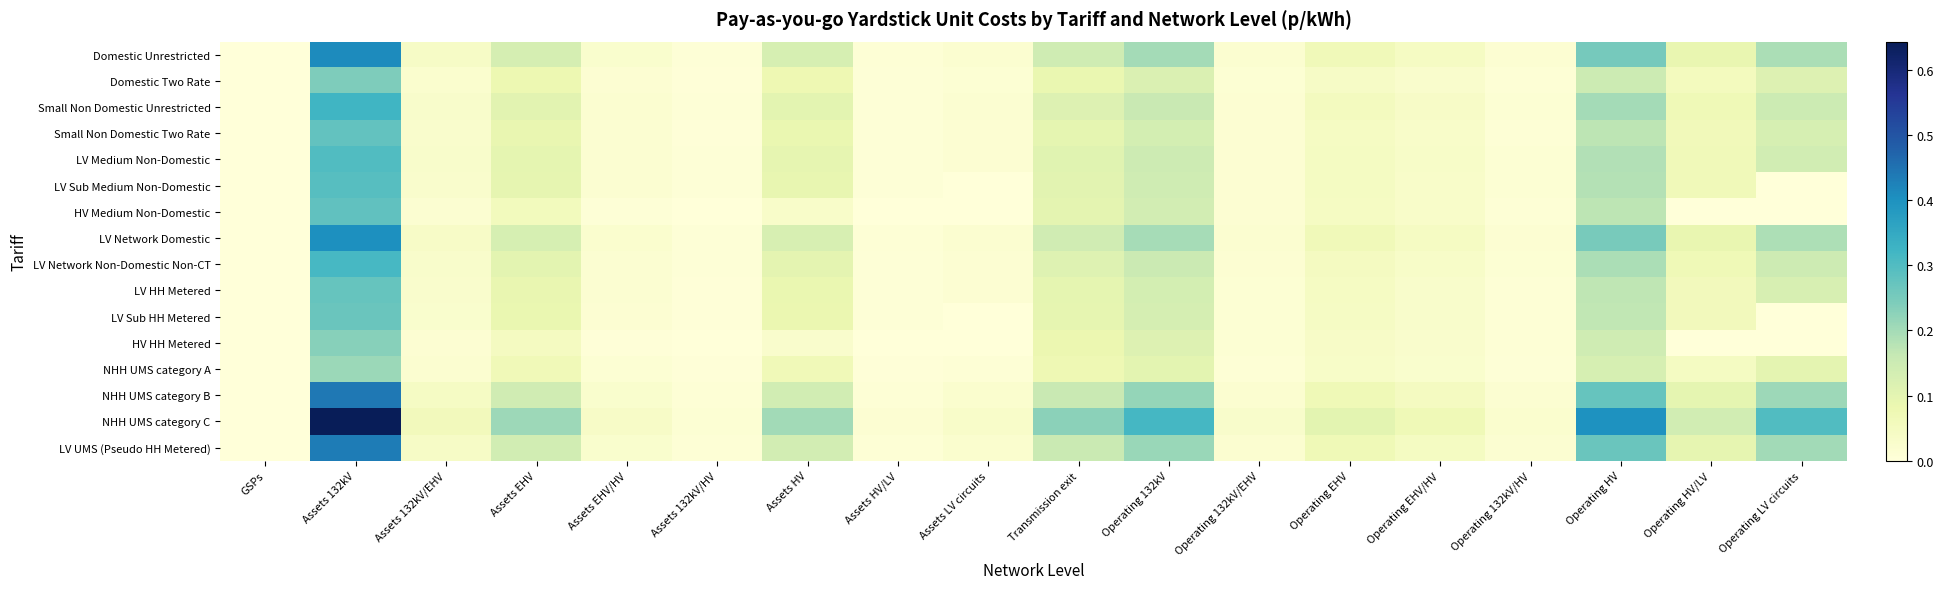

How many series are shown in this chart?

16